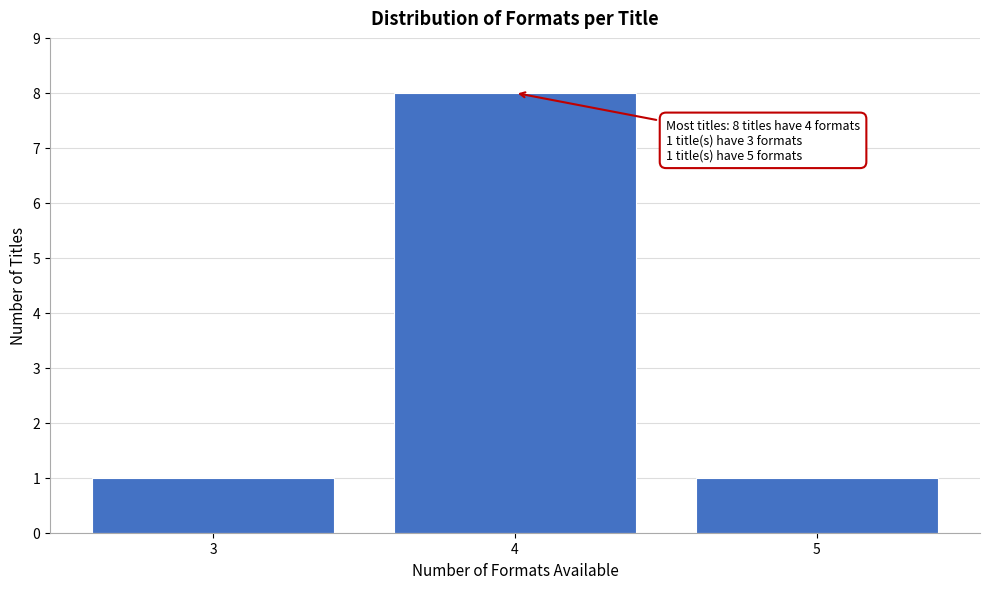

Reading left to right, extract all data points from this chart.

3=1	4=8	5=1